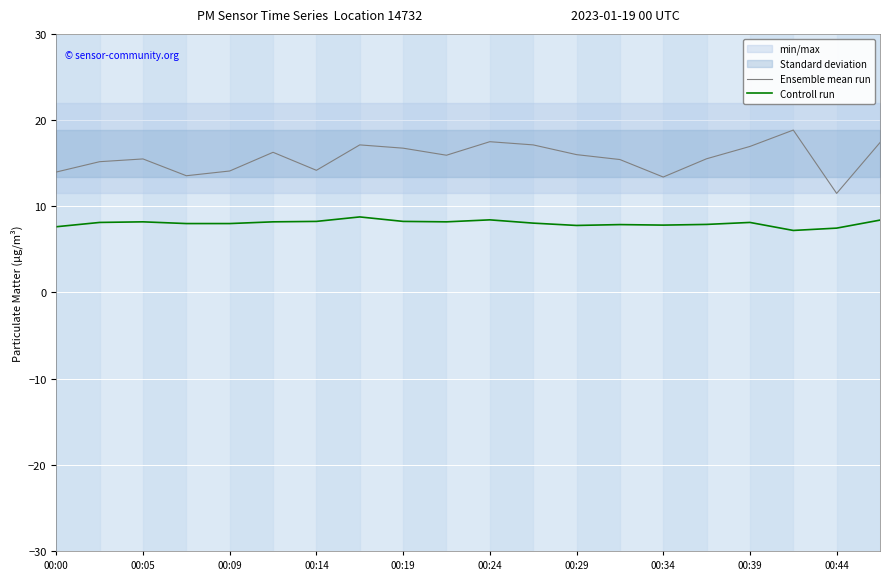

Reading left to right, transcribe all the data shown in this chart.

Ensemble mean run: 14.0	15.2	15.5	13.6	14.1	16.3	14.2	17.1	16.8	15.9	17.5	17.1	16.0	15.4	13.4	15.5	16.9	18.9	11.5	17.4
Controll run: 7.6	8.1	8.2	8.0	8.0	8.2	8.2	8.8	8.2	8.2	8.4	8.1	7.8	7.9	7.8	7.9	8.1	7.2	7.5	8.4